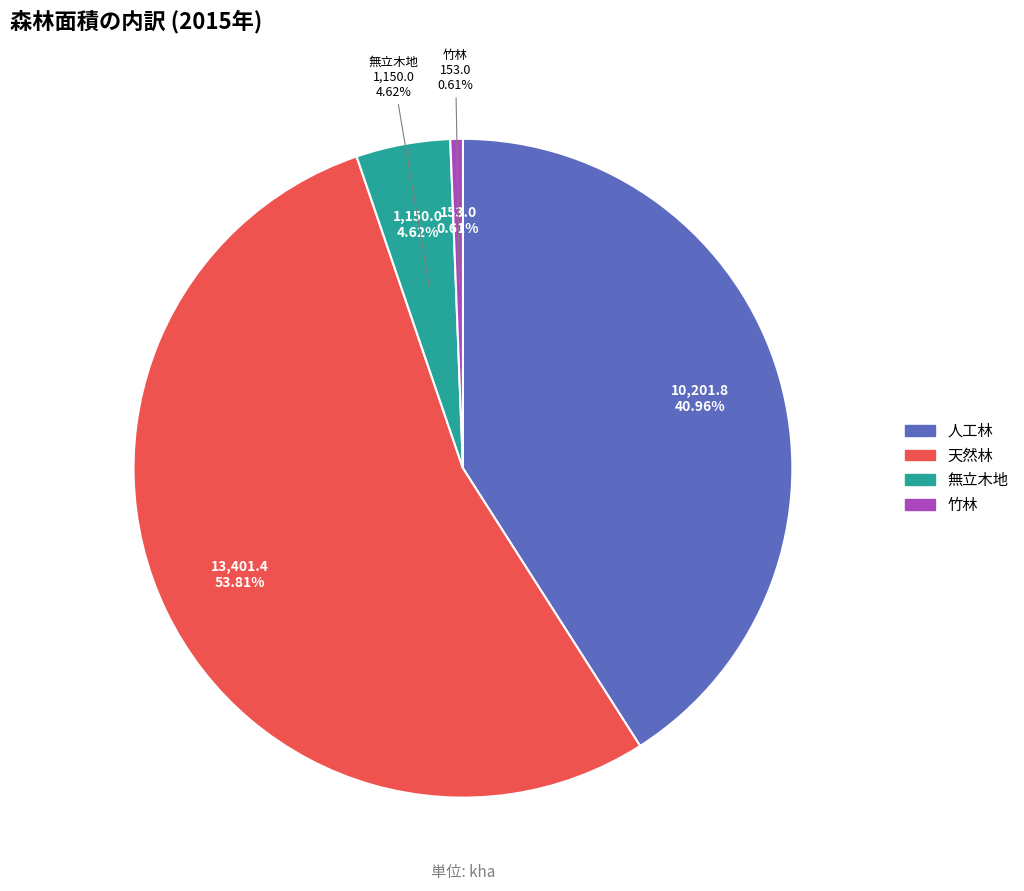

To the nearest percent, what percentage of the pie is 天然林?

54%